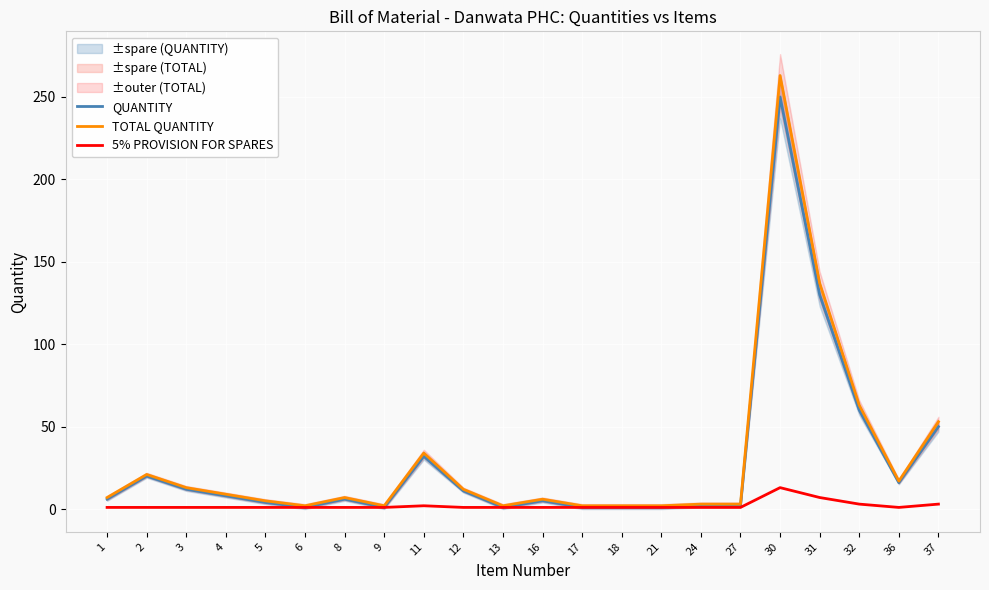

True or false: TOTAL QUANTITY has a value of 193 at 31.

False